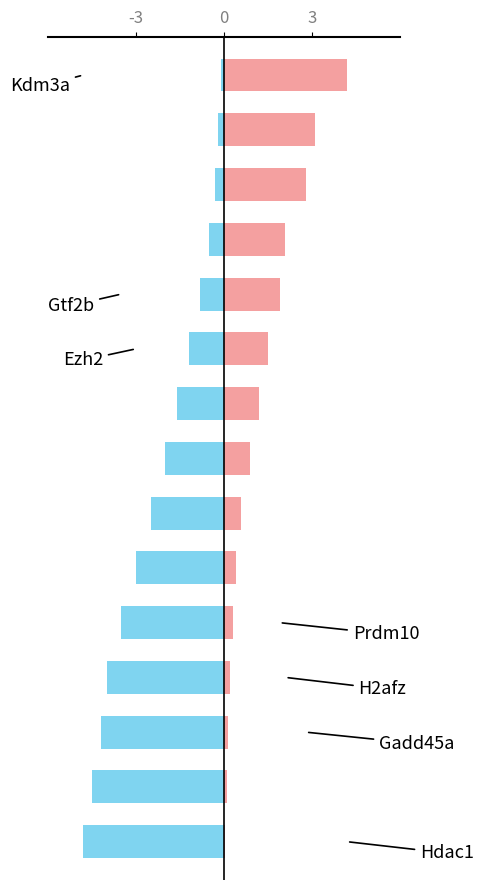

How many series are shown in this chart?

2